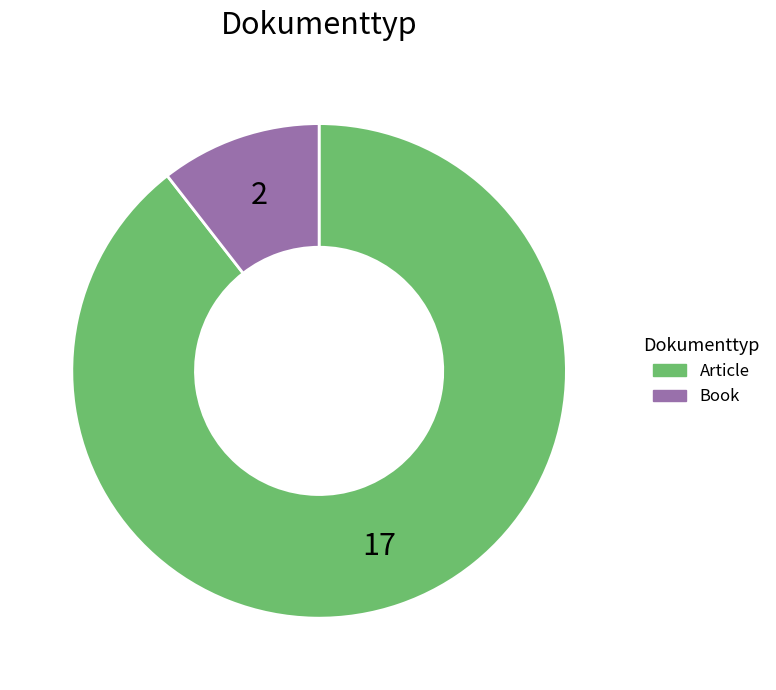

Which slice is the smallest?

Book